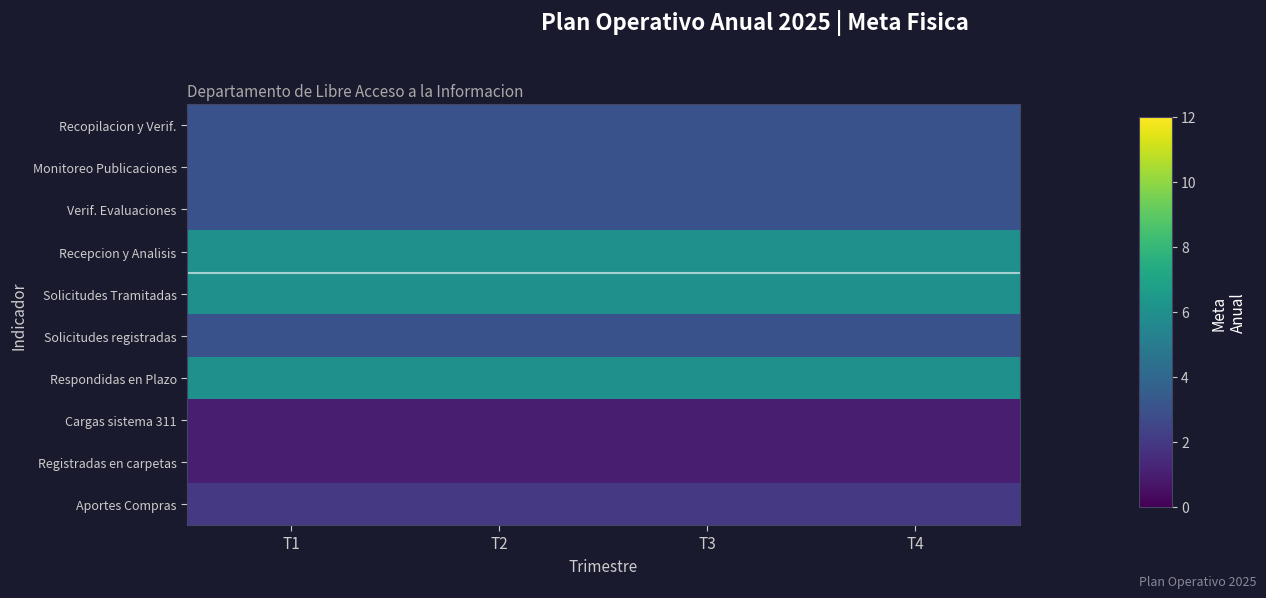

Between T3 and T4, which series saw the biggest shift?

Recopilacion y Verif.